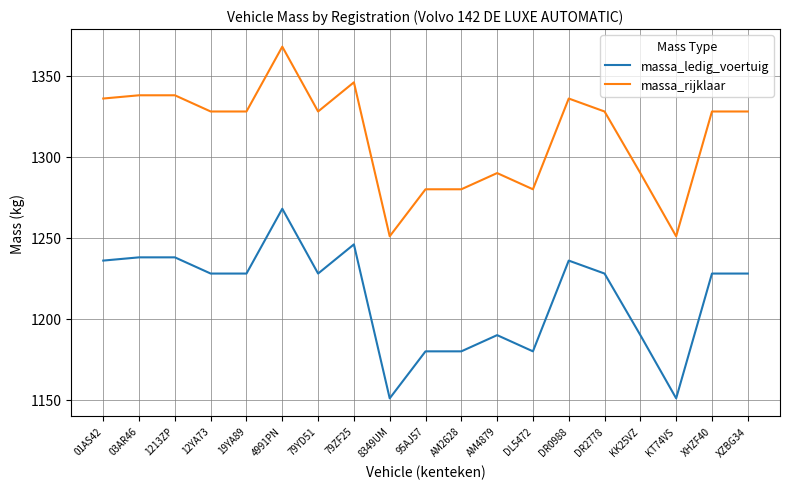

What is the difference between the highest and lowest values at 4991PN?

100